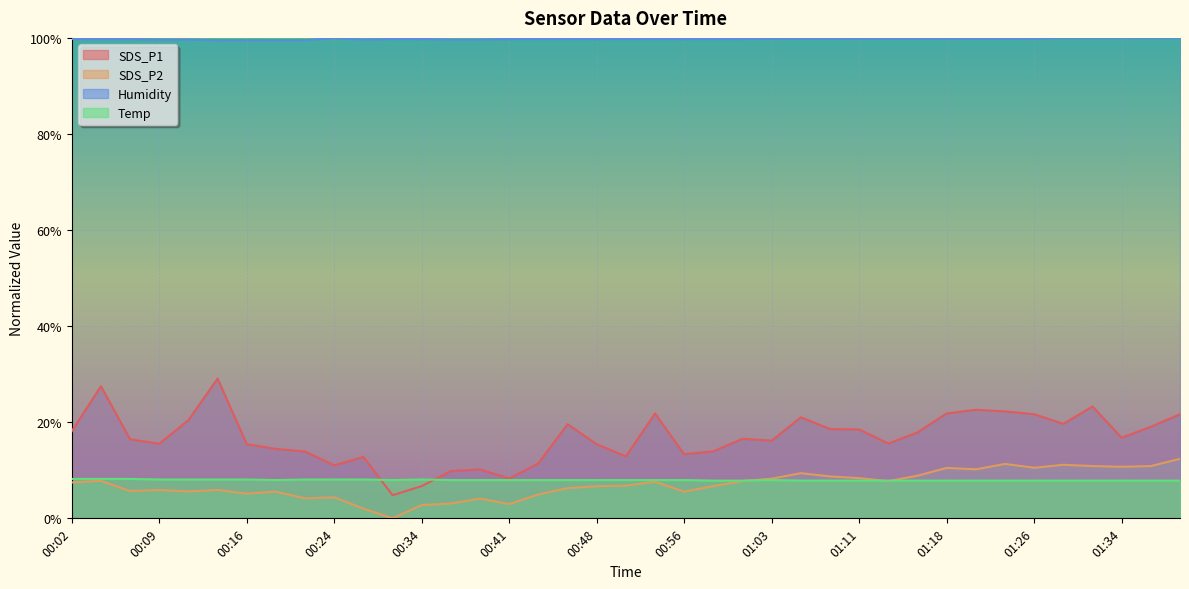

True or false: SDS_P1 has a value of 13.3 at 00:56.

True